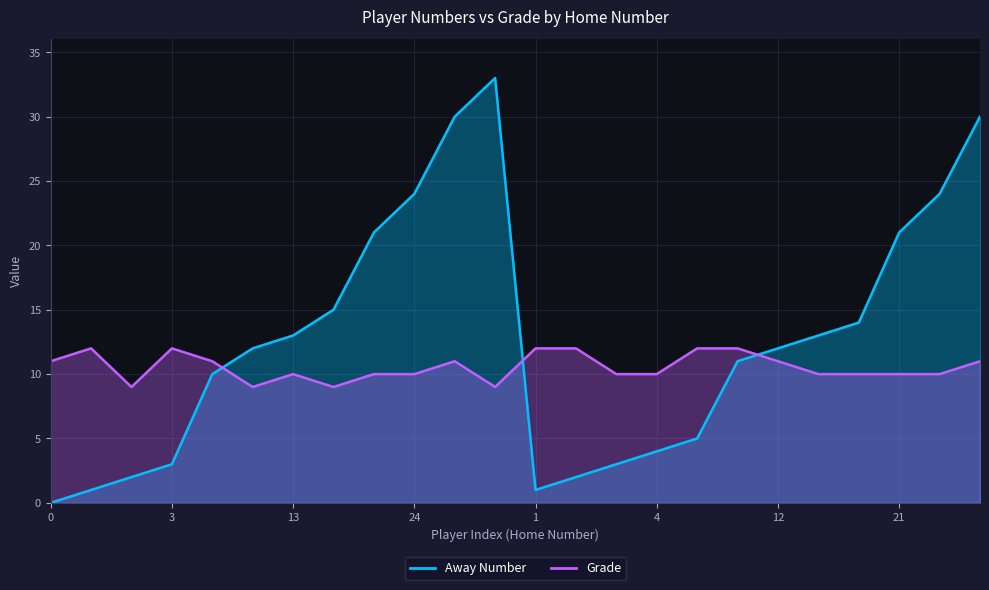

What are all the series names shown in the legend?

Away Number, Grade